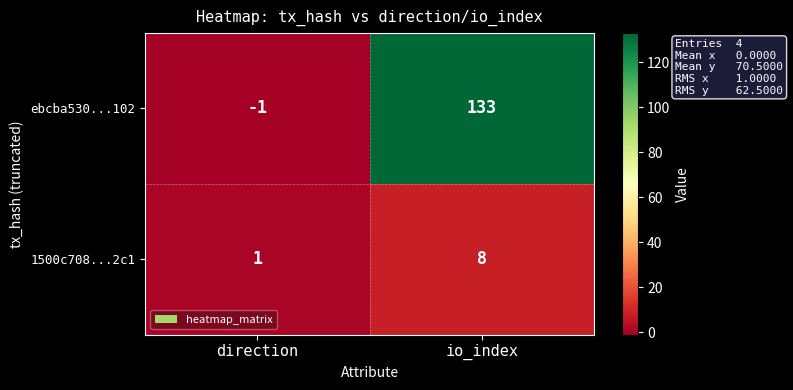

Reading left to right, what are all the values shown in this chart?

ebcba530...102: -1	133
1500c708...2c1: 1	8